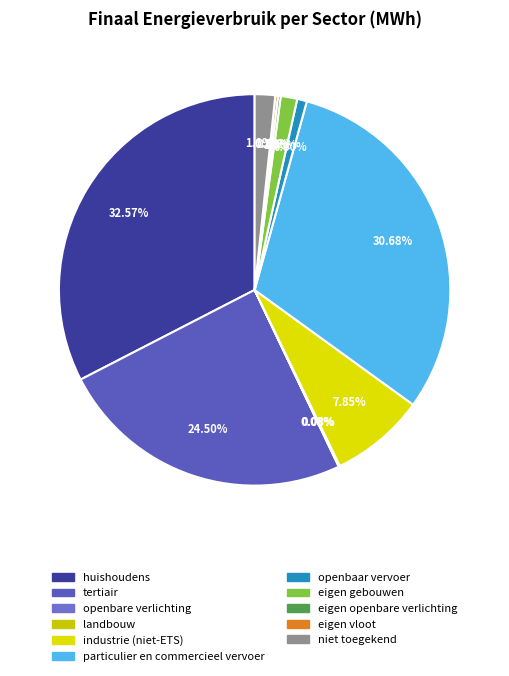

Rank the categories by value from highest to lowest.

huishoudens, particulier en commercieel vervoer, tertiair, industrie (niet-ETS), niet toegekend, eigen gebouwen, openbaar vervoer, eigen openbare verlichting, eigen vloot, landbouw, openbare verlichting